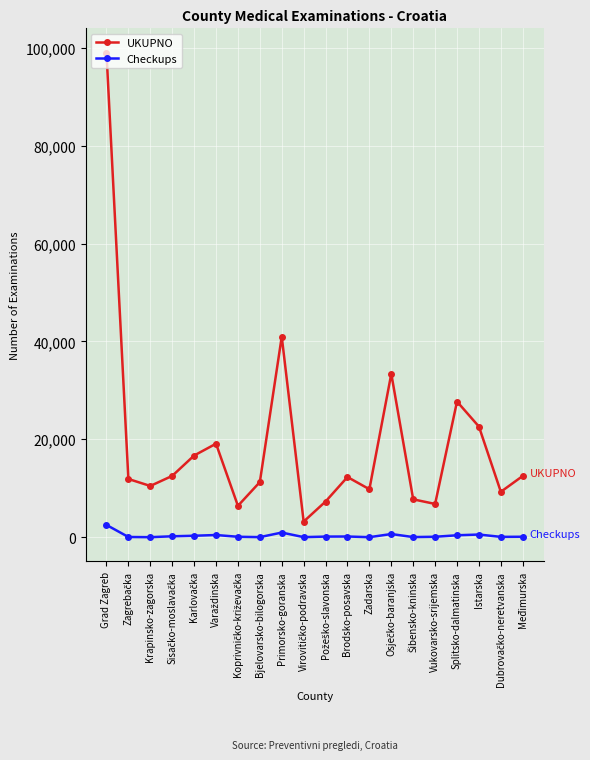

Rank the series at Međimurska from lowest to highest value.

Checkups, UKUPNO